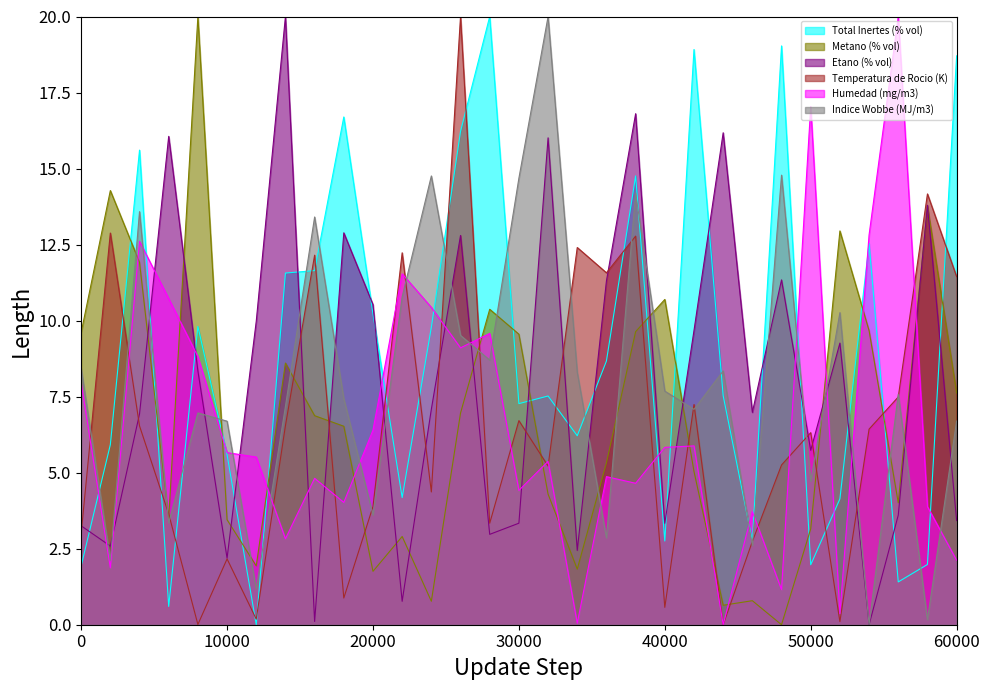

The Indice Wobbe (MJ/m3) series shows 6.7 at 10000. True or false?

True